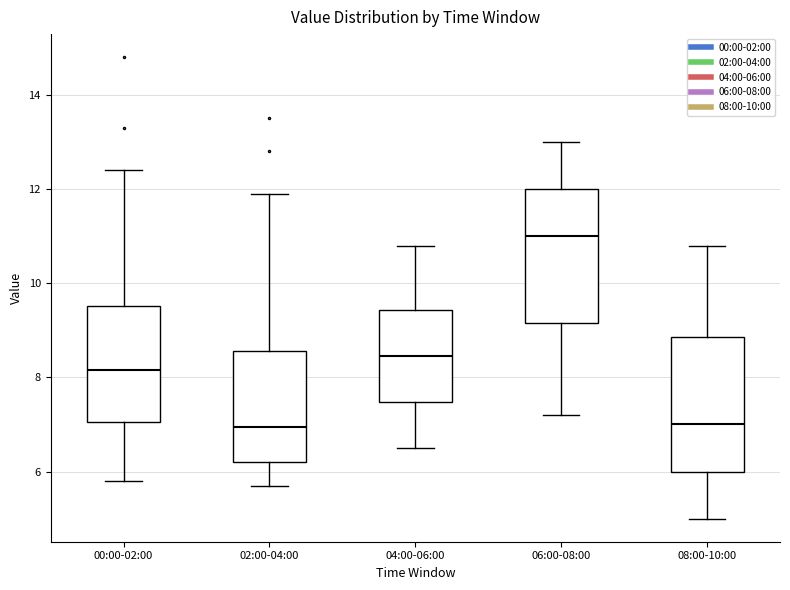

Reading left to right, transcribe this box plot: for each box, give where its median line is, the range the box spans, and where its two whiskers end, as read against the y-axis. The values are not printed on the chart, so give them approximately, as read against the axis.

00:00-02:00: median 8.2, box 7.0 to 9.6, whiskers 5.8 to 12.4
02:00-04:00: median 7.0, box 6.2 to 8.6, whiskers 5.8 to 12.0
04:00-06:00: median 8.4, box 7.4 to 9.4, whiskers 6.6 to 10.8
06:00-08:00: median 11.0, box 9.2 to 12.0, whiskers 7.2 to 13.0
08:00-10:00: median 7.0, box 6.0 to 8.8, whiskers 5.0 to 10.8